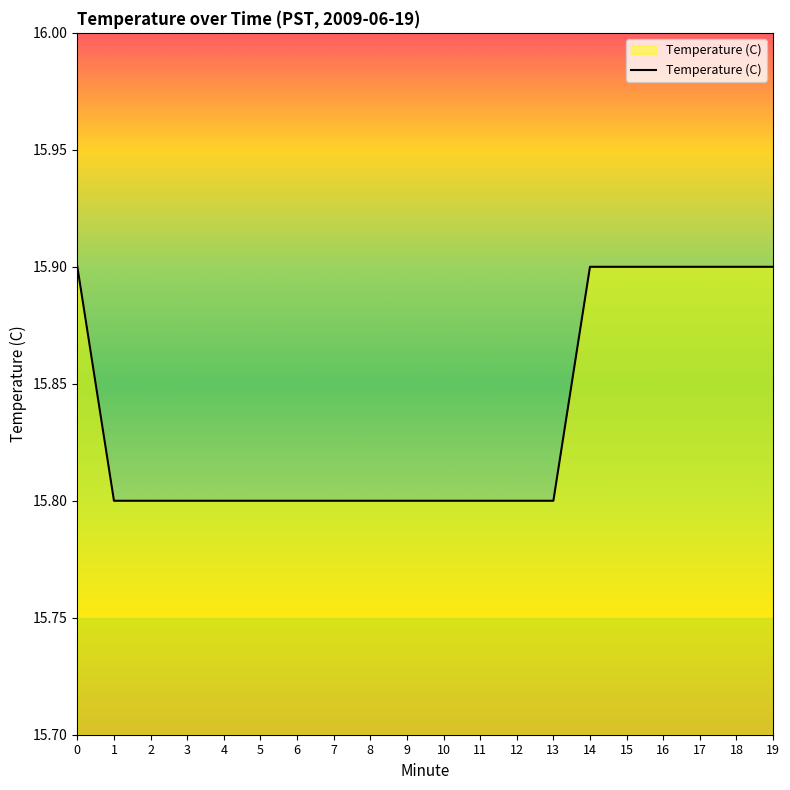

What is the difference between the values at 18 and 9?

0.1